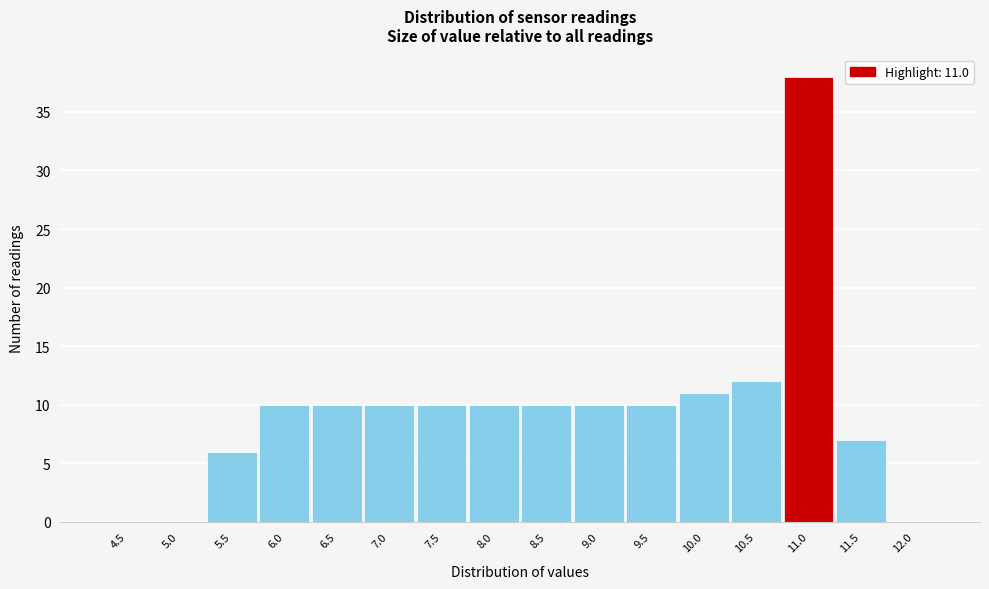

Reading left to right, what are all the values shown in this chart?

4.5=0	5.0=0	5.5=6	6.0=10	6.5=10	7.0=10	7.5=10	8.0=10	8.5=10	9.0=10	9.5=10	10.0=11	10.5=12	11.0=38	11.5=7	12.0=0